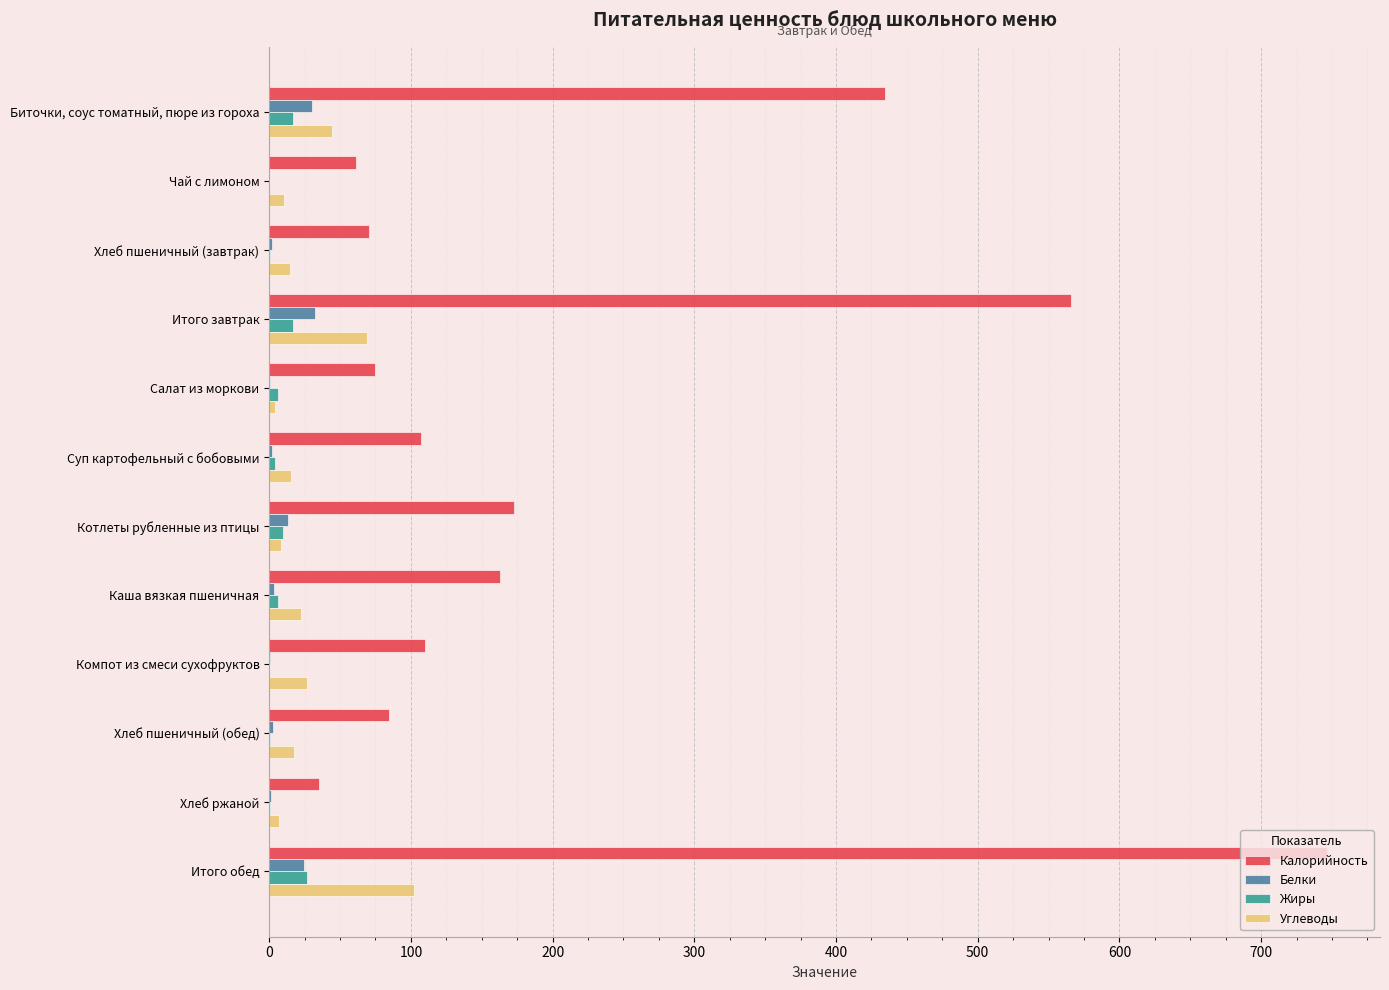

At which category is the sum across all series the highest?

Итого обед